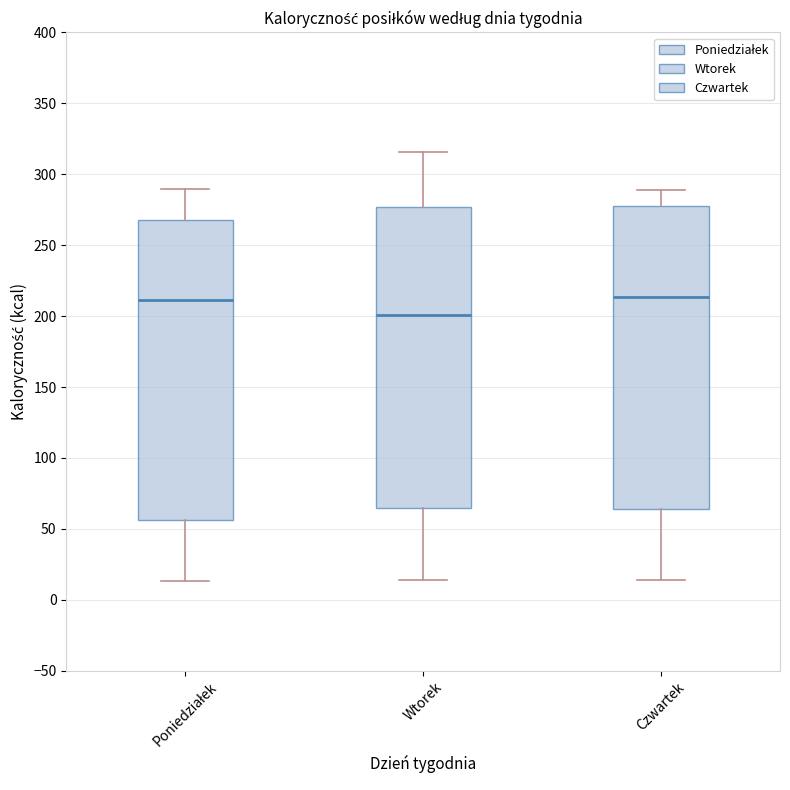

Reading left to right, transcribe this box plot: for each box, give where its median line is, the range the box spans, and where its two whiskers end, as read against the y-axis. The values are not printed on the chart, so give them approximately, as read against the axis.

Poniedziałek: median 210, box 55 to 270, whiskers 15 to 290
Wtorek: median 200, box 65 to 275, whiskers 15 to 315
Czwartek: median 215, box 65 to 280, whiskers 15 to 290